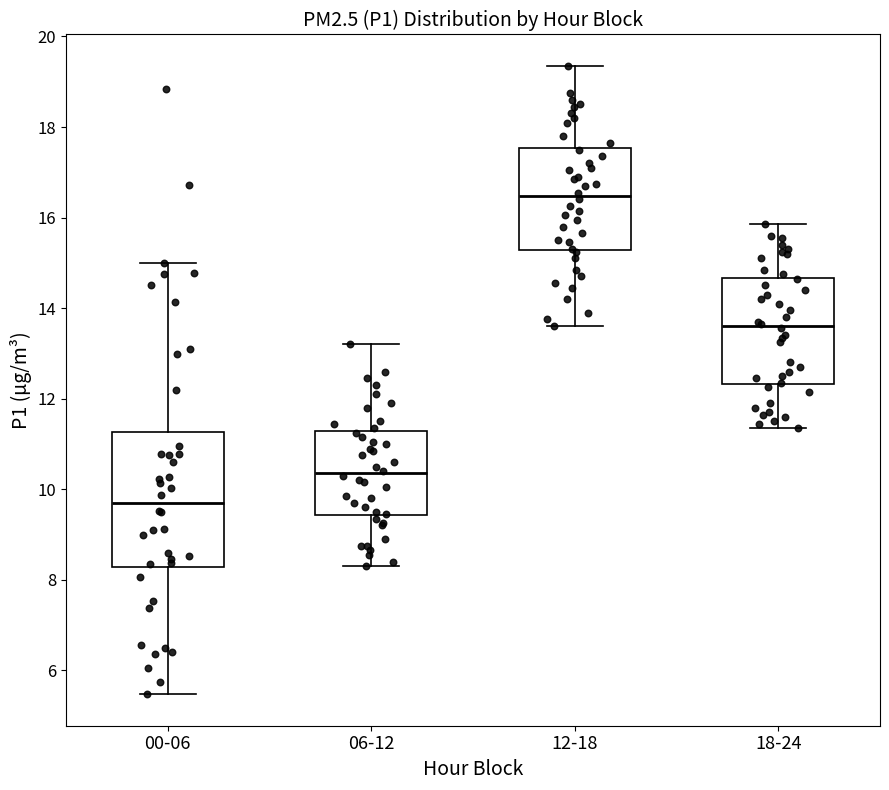

Which box is the tallest, from its lower edge to its upper edge?

00-06